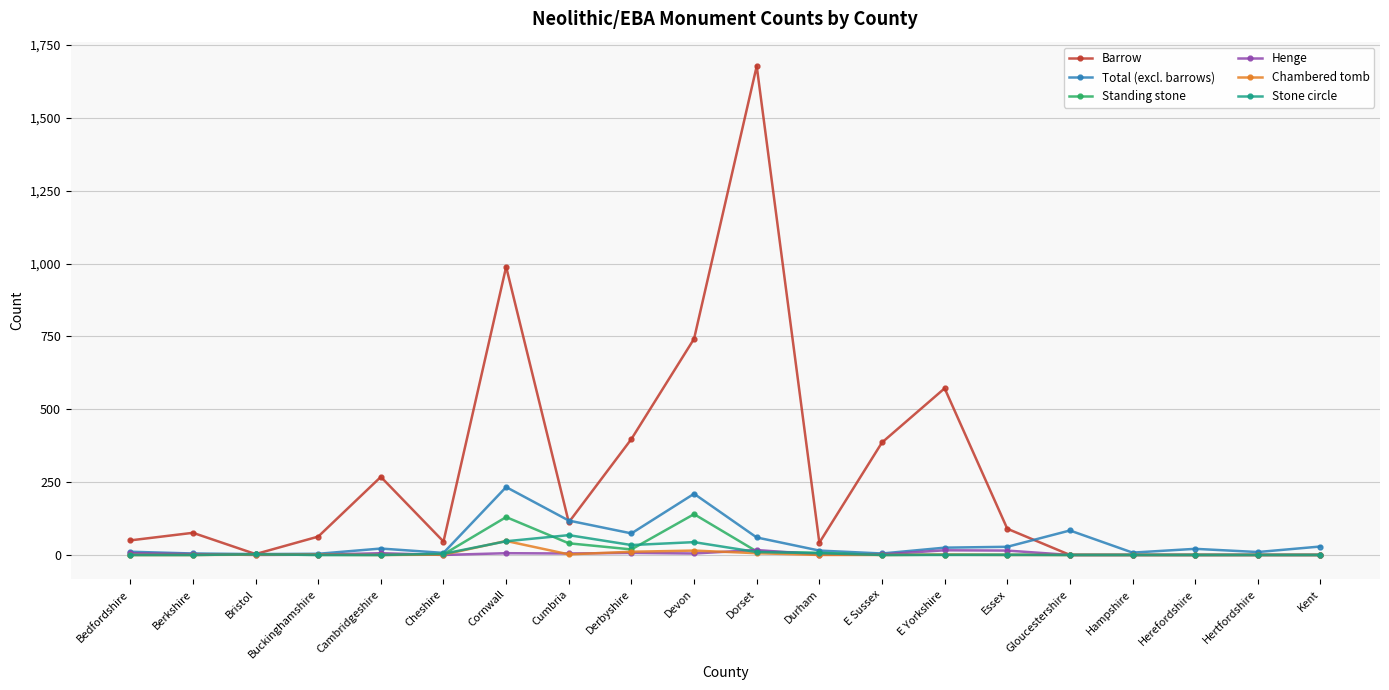

What value does the Chambered tomb series have at Derbyshire?

11